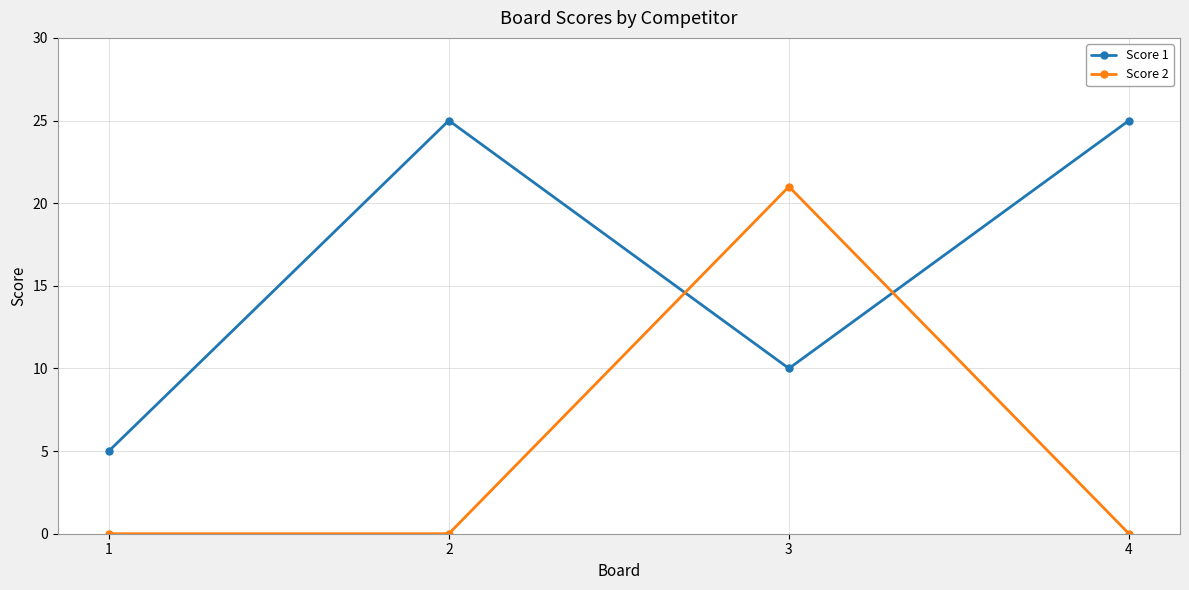

Is it true that Score 1 equals 25 at 4?

True